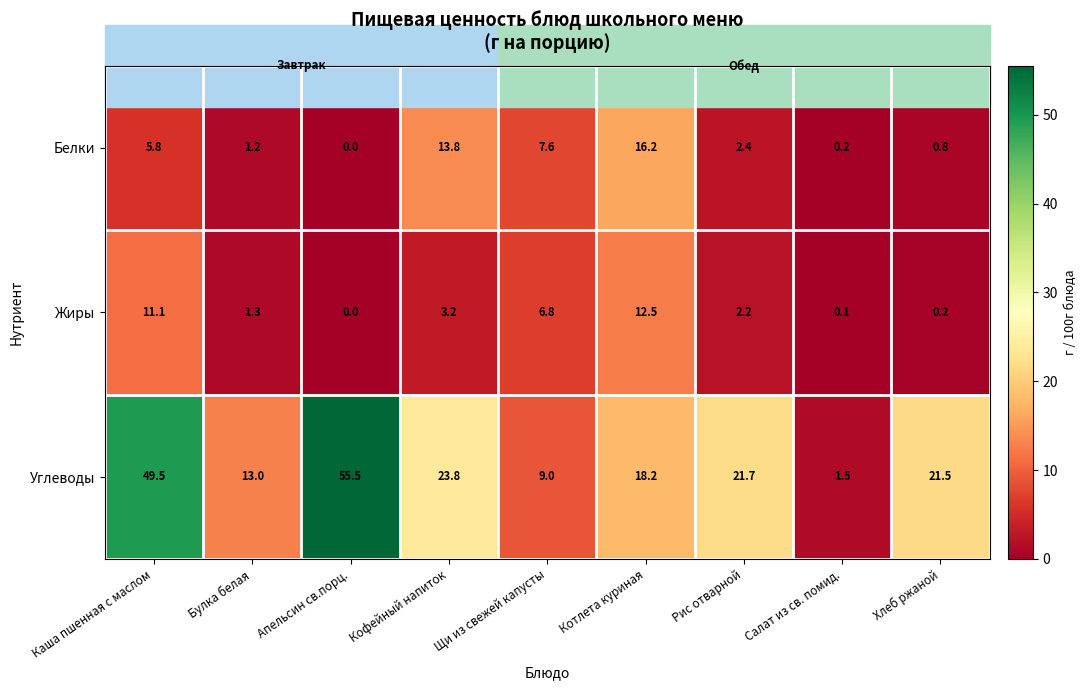

At which category is the sum across all series the highest?

Каша пшенная с маслом